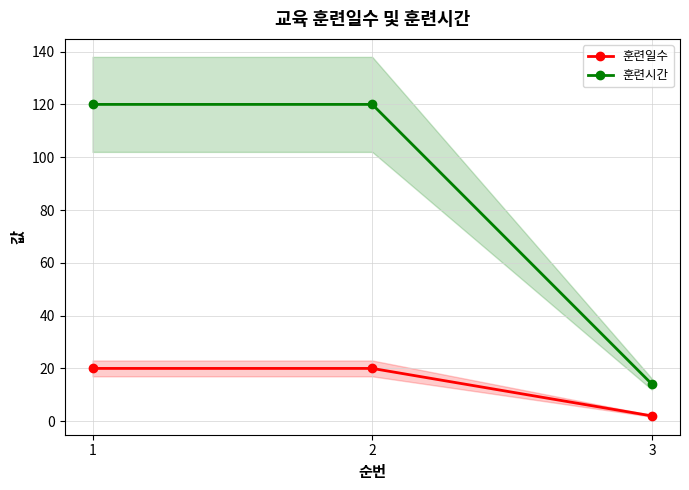

What is the total value across all series at 3?

16